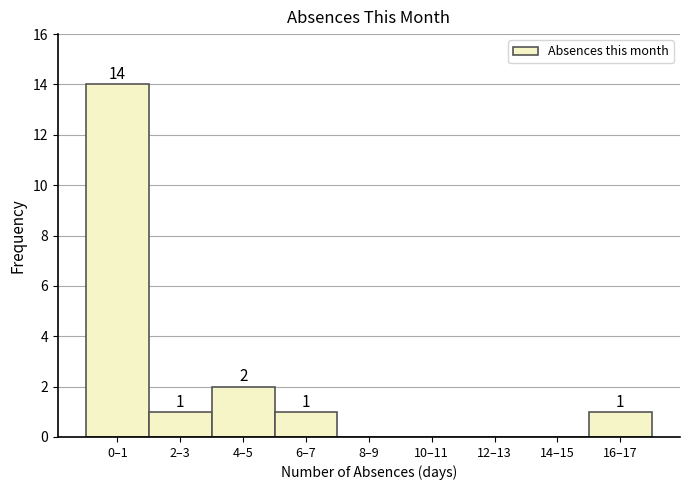

Reading right to left, extract all data points from this chart.

16–17=1	14–15=0	12–13=0	10–11=0	8–9=0	6–7=1	4–5=2	2–3=1	0–1=14